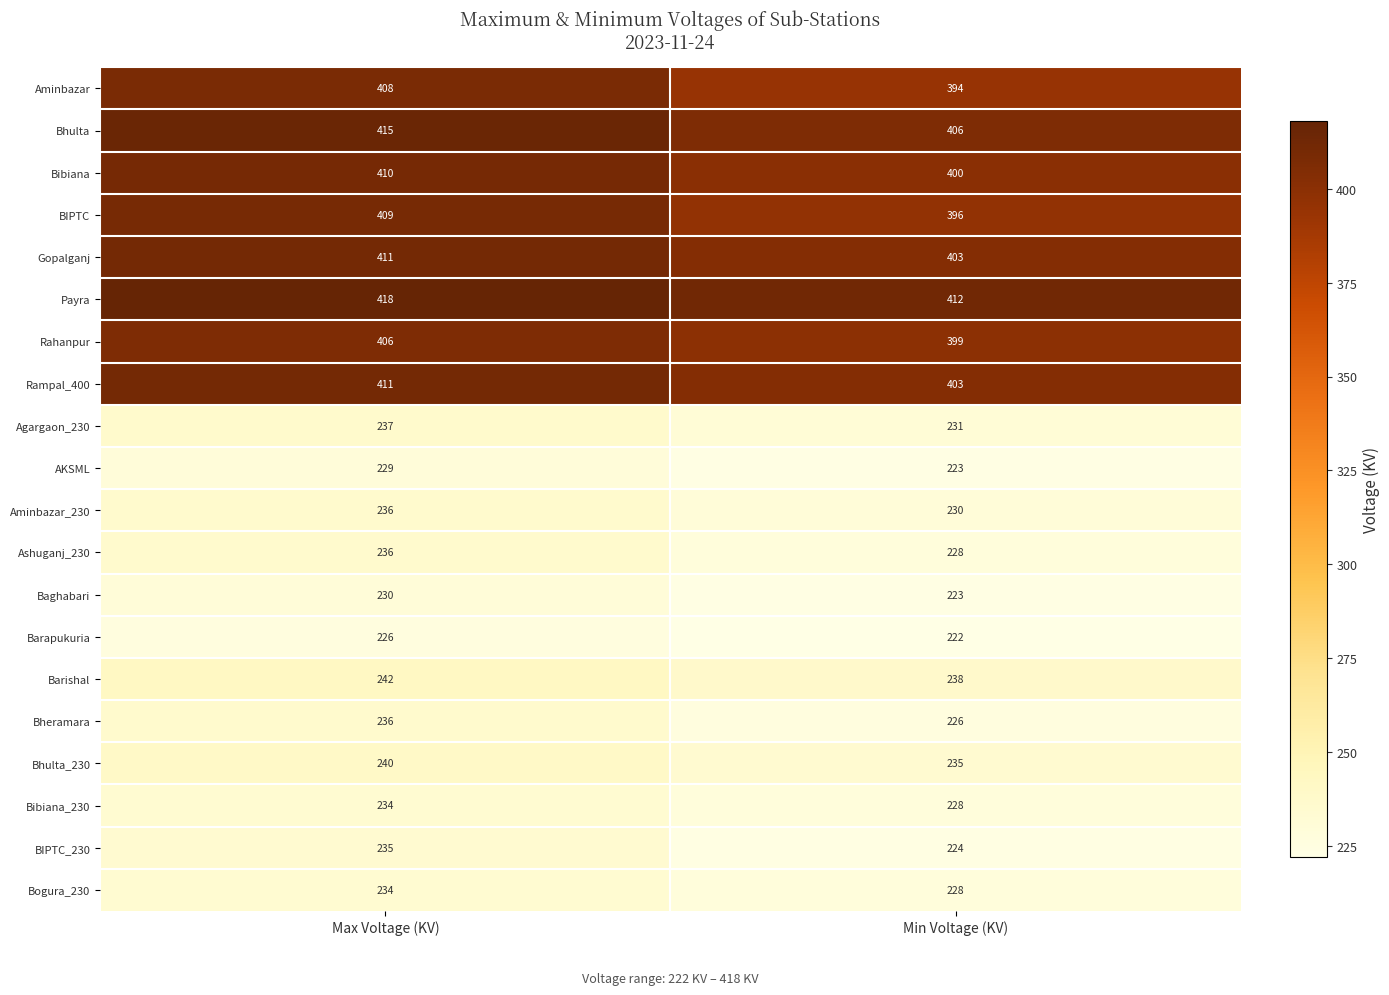

What is the total value across all series at Max Voltage (KV)?

6103